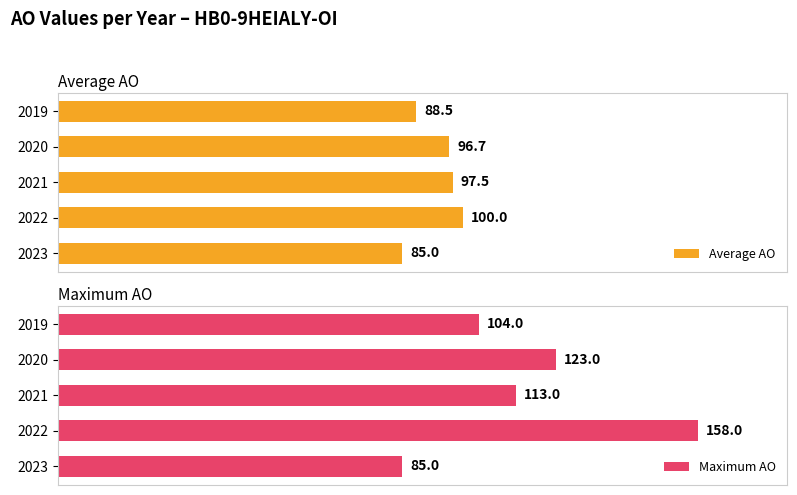

Rank the categories by Average AO value from highest to lowest.

2022, 2021, 2020, 2019, 2023